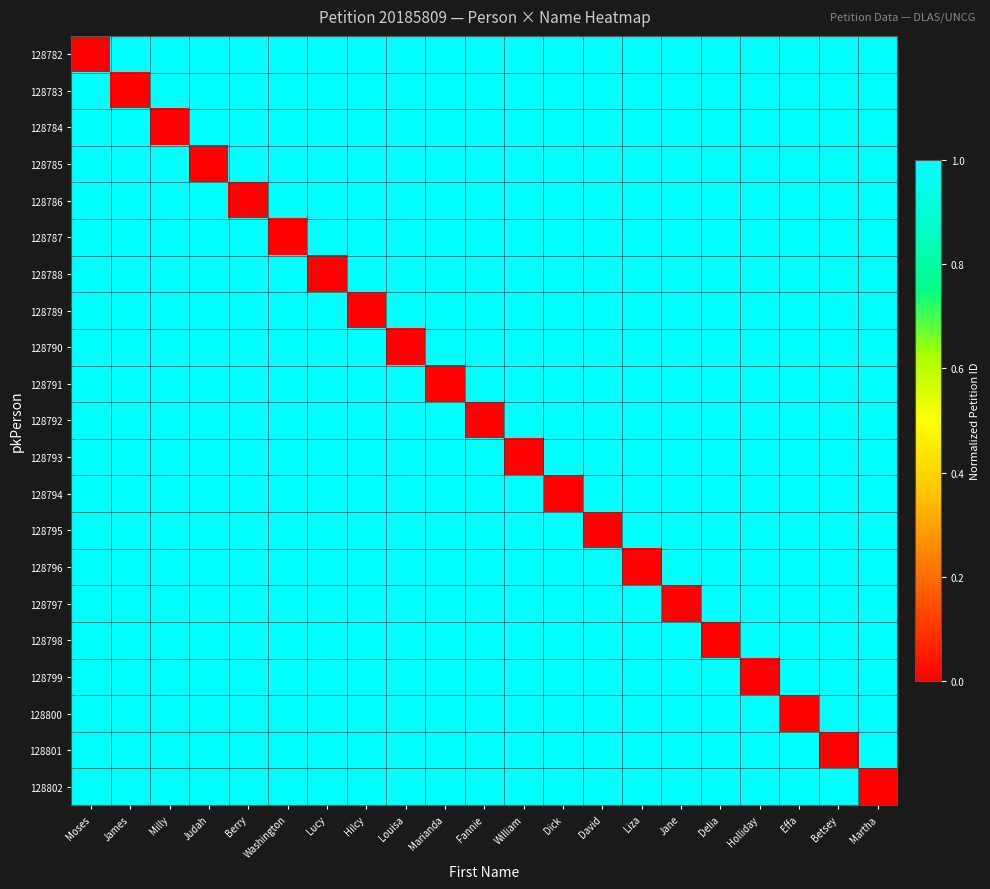

What is the greatest value displayed?

1.0